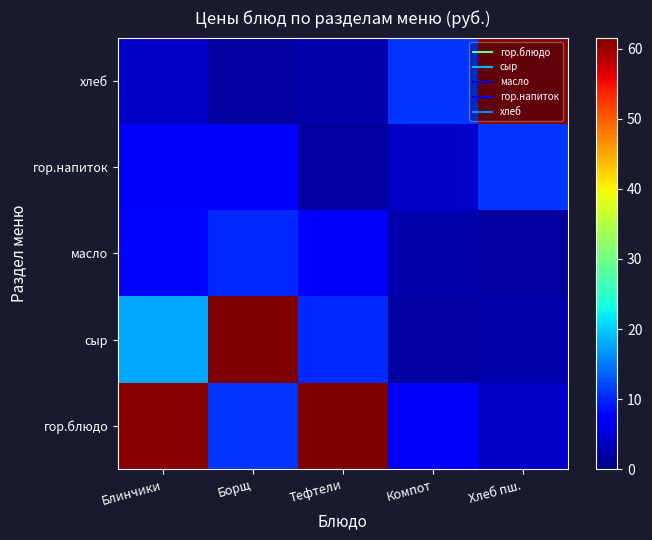

Reading left to right, what are all the values shown in this chart?

гор.блюдо: Блинчики=60.9	Борщ=11.0	Тефтели=61.6	Компот=7.4	Хлеб пш.=3.9
сыр: Блинчики=17.9	Борщ=61.6	Тефтели=10.1	Компот=1.8	Хлеб пш.=2.6
масло: Блинчики=8.0	Борщ=10.1	Тефтели=7.4	Компот=2.6	Хлеб пш.=1.8
гор.напиток: Блинчики=6.9	Борщ=7.4	Тефтели=1.8	Компот=3.9	Хлеб пш.=11.0
хлеб: Блинчики=3.9	Борщ=1.8	Тефтели=2.6	Компот=11.0	Хлеб пш.=60.9